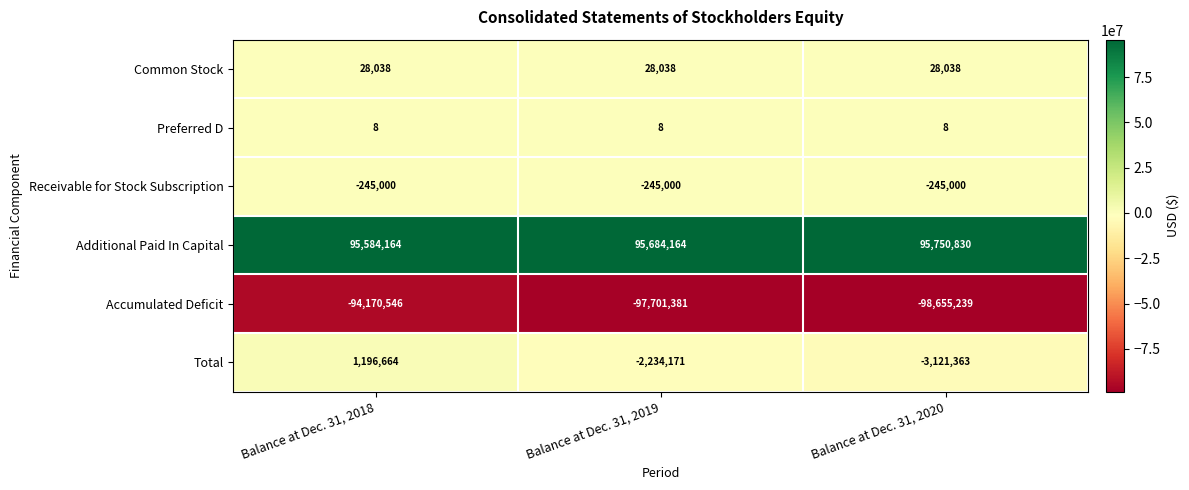

What is the approximate value of Receivable for Stock Subscription at Balance at Dec. 31, 2020?

-245000